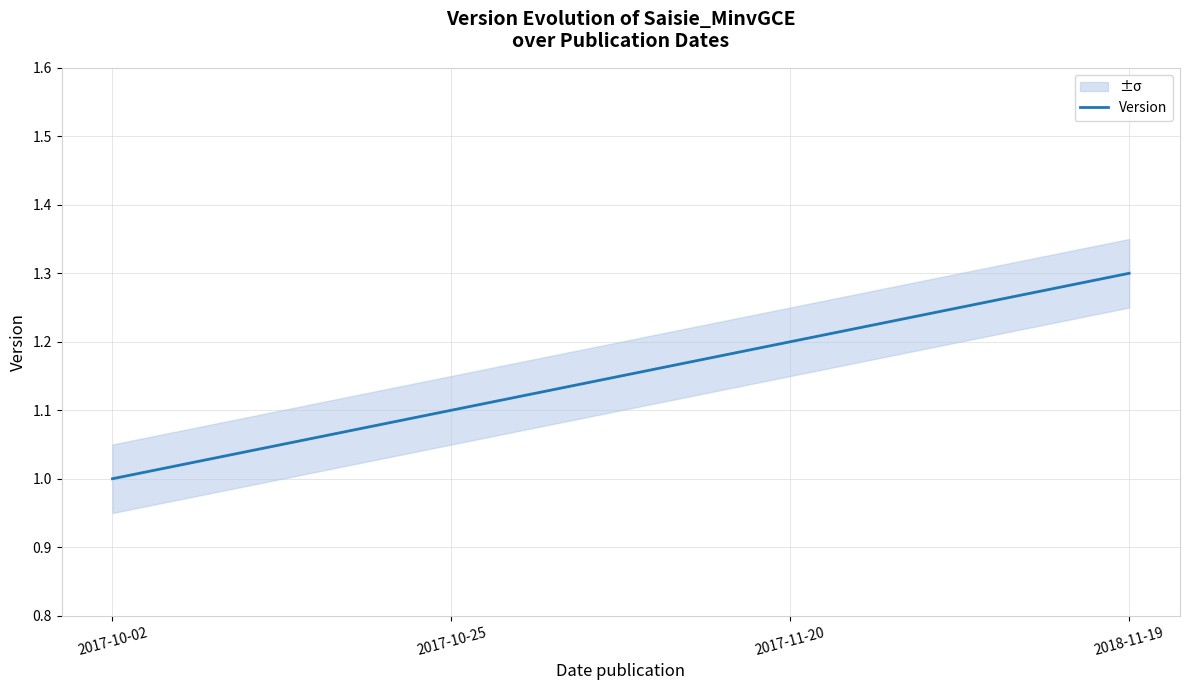

What is the sum of all values?

4.6